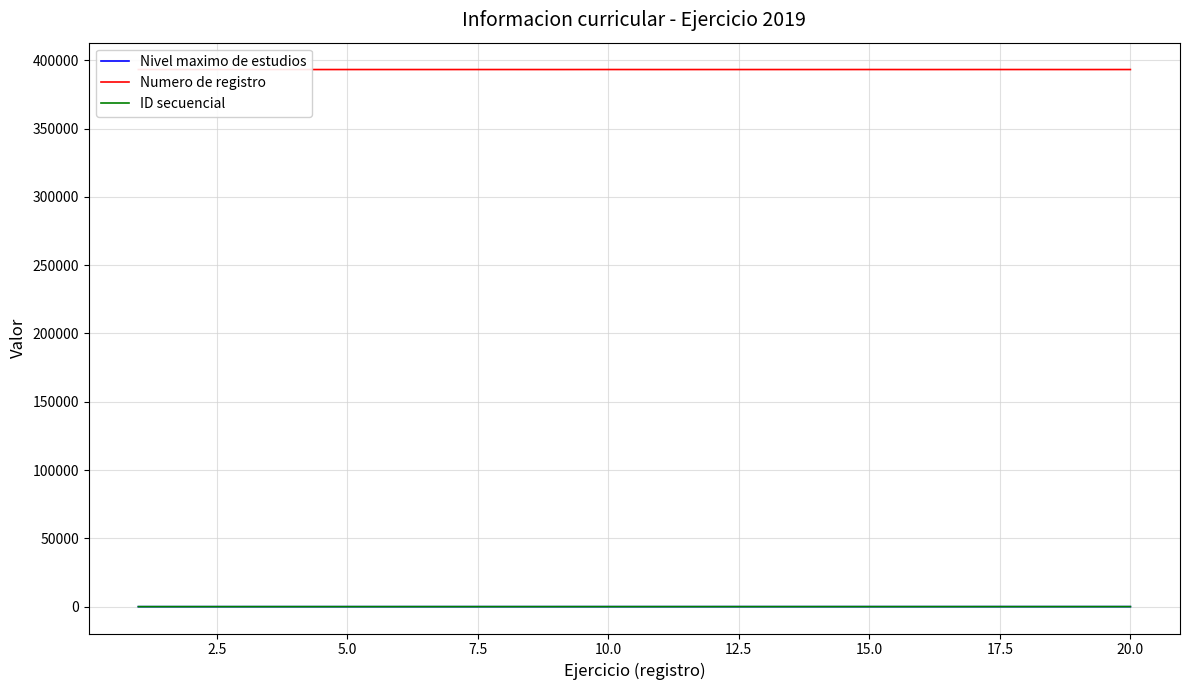

What is the minimum value shown in the chart?

1